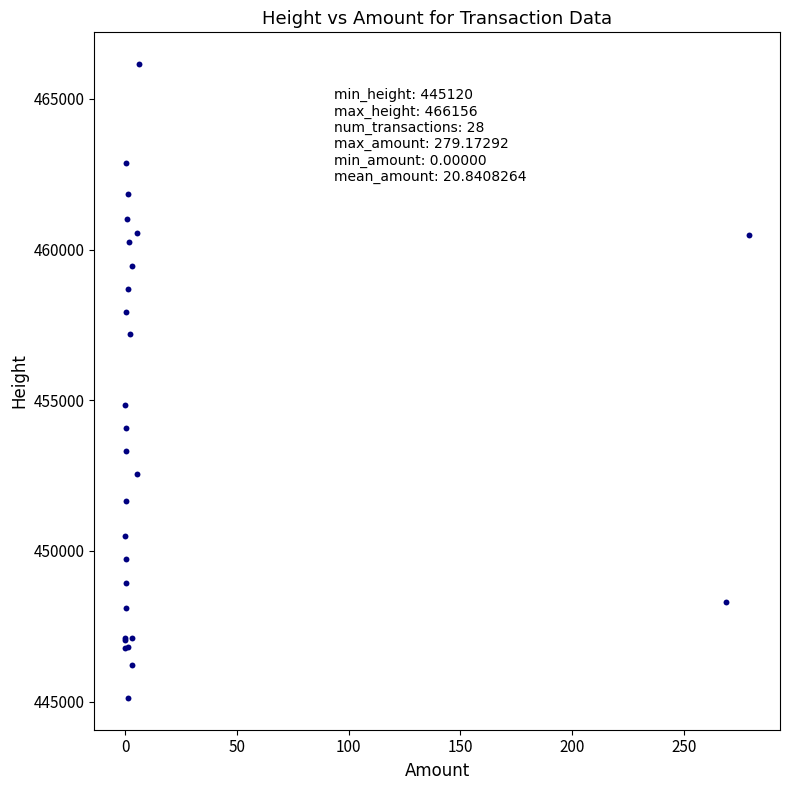

What Y value in the scatter plot is closest to 455638?

454839